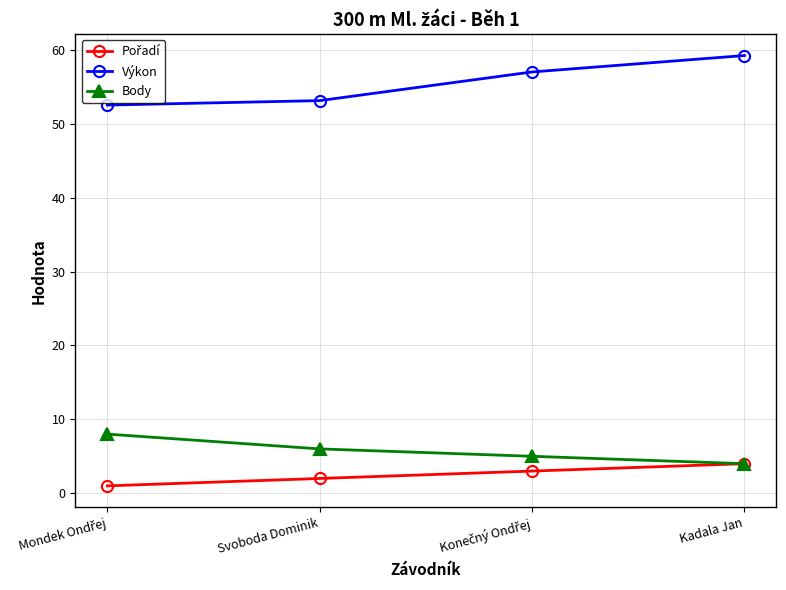

At how many categories does at least one series exceed 47?

4